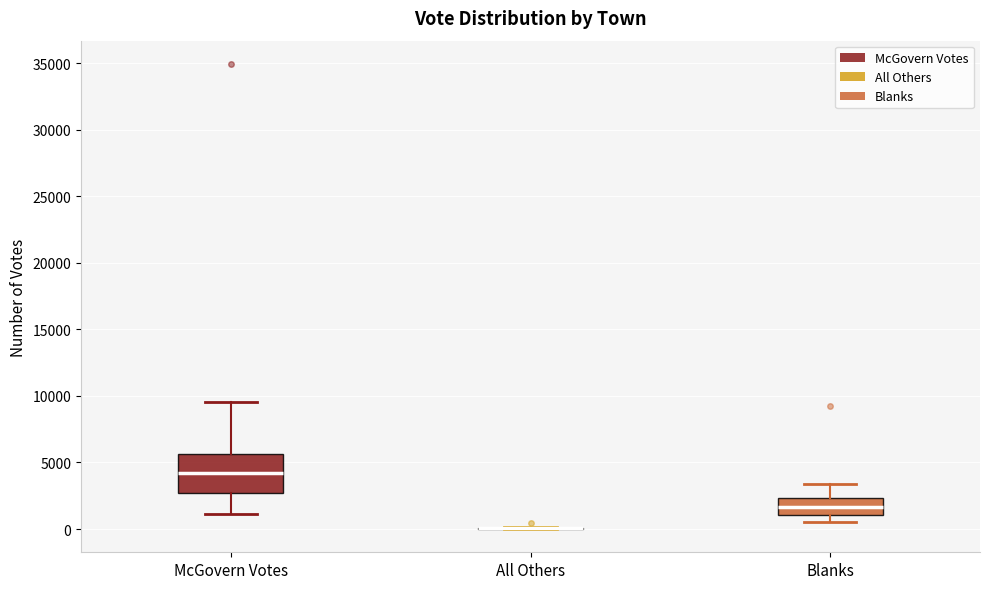

Where does the median line of the box for McGovern Votes sit on the y-axis? The values are not printed on the chart, so give them approximately, as read against the axis.

4000